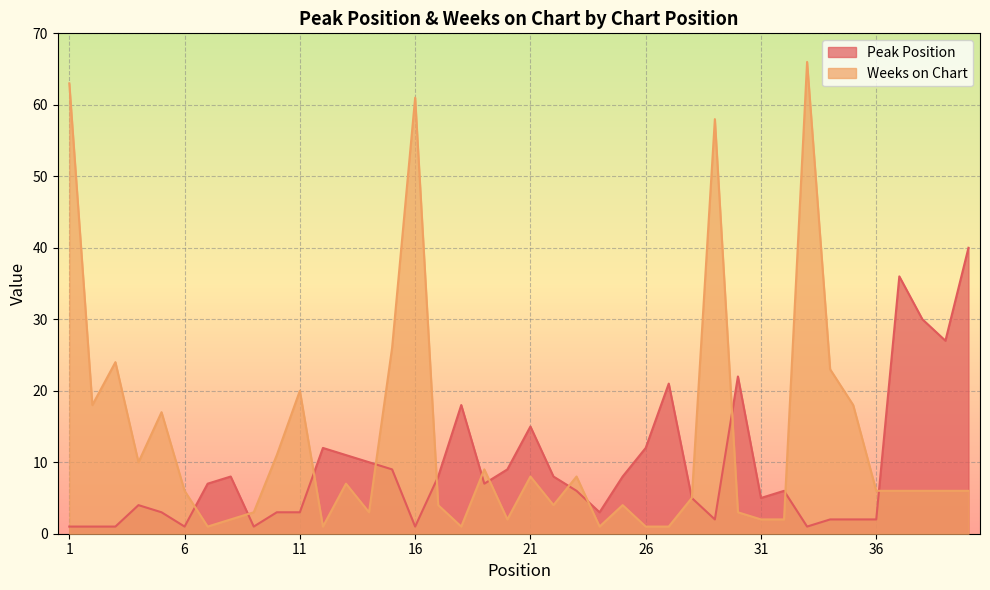

Between 39 and 16, which is larger?

39